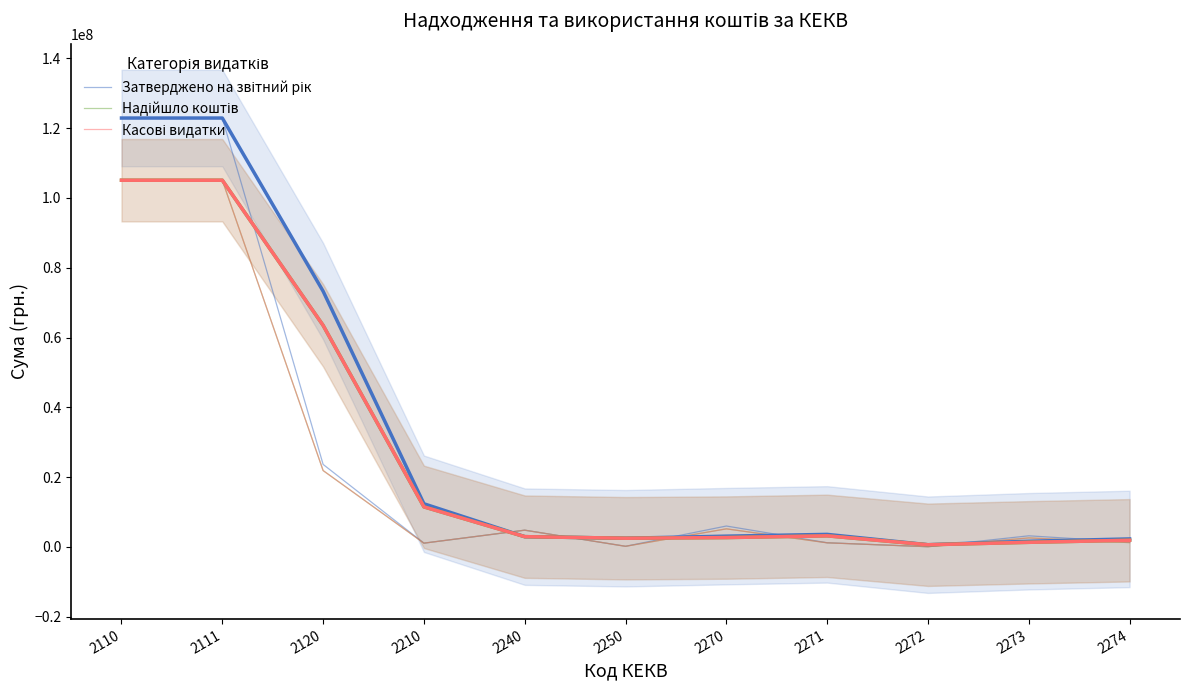

Is the value of Касові видатки at 2240 greater than the value of Надійшло коштів at 2273?

Yes